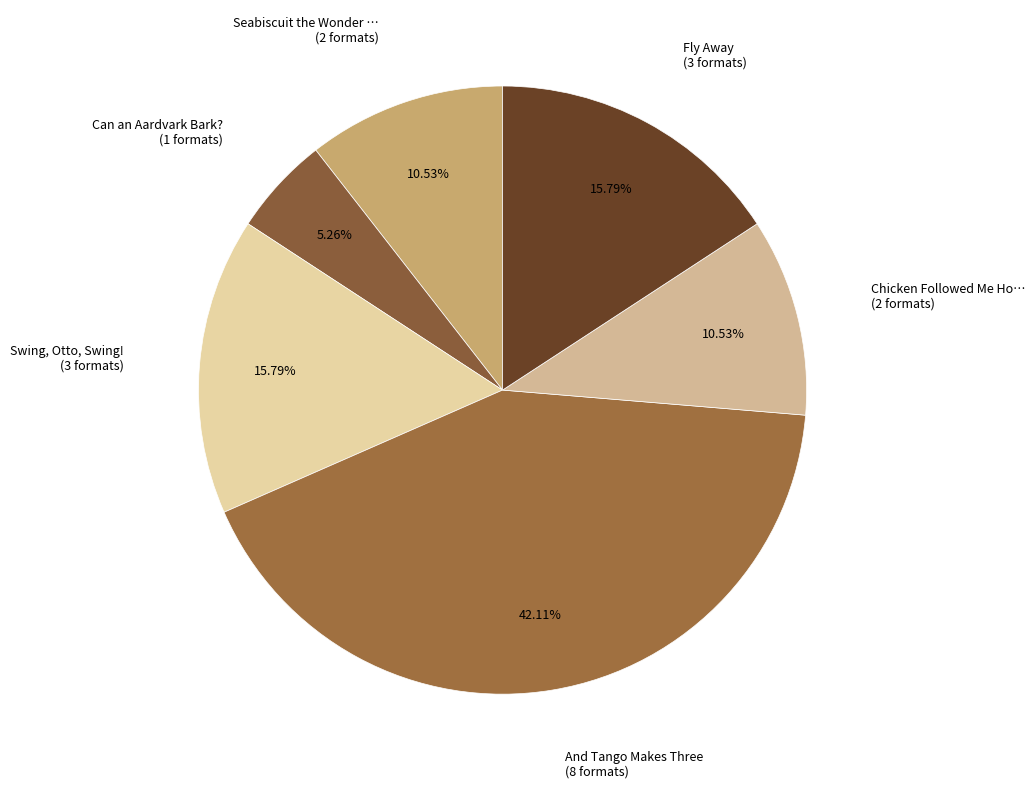

How many slices are in this pie chart?

6